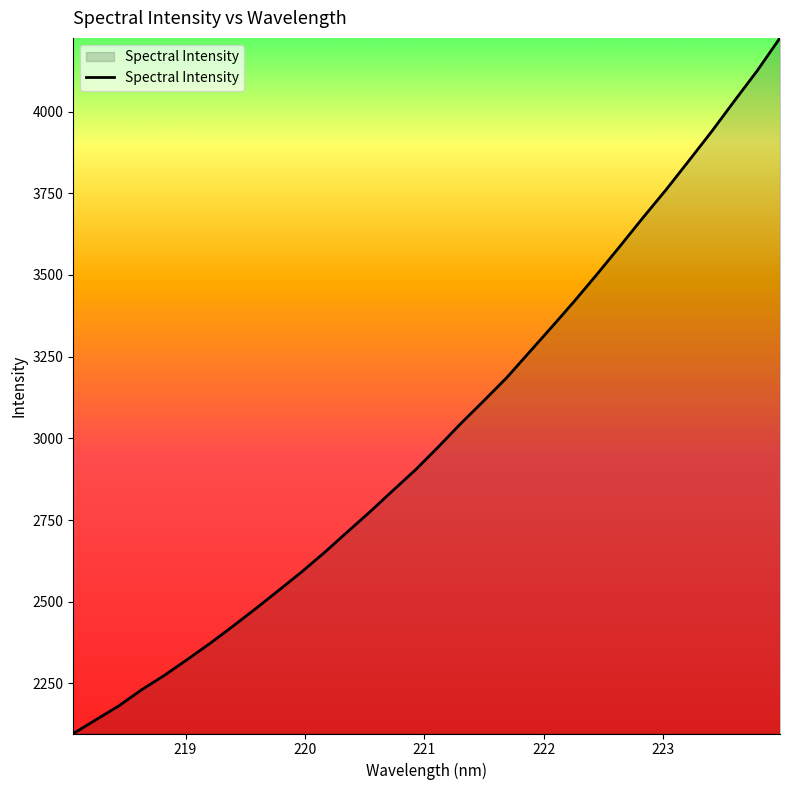

What is the smallest value displayed?

2097.0